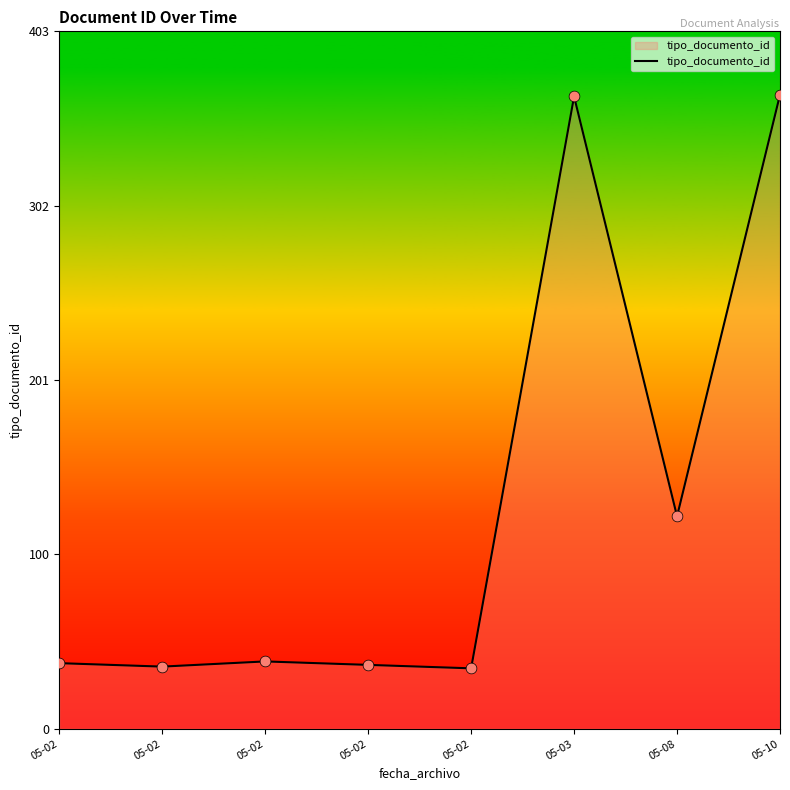

What is the change in value from 05-02 to 05-08?

+86